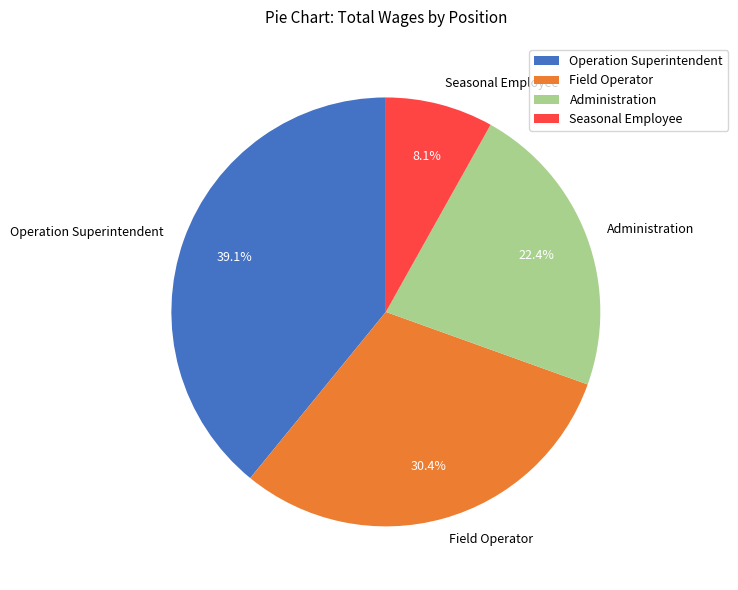

How much of the chart is everything except Operation Superintendent?

60.9%